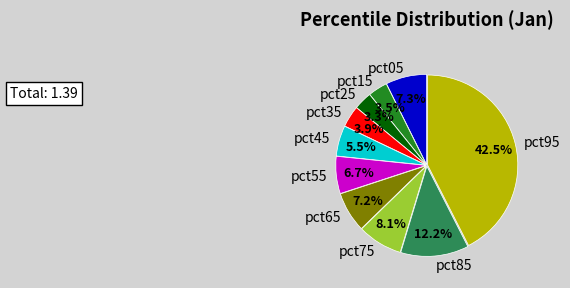

Which has a higher value, pct75 or pct65?

pct75